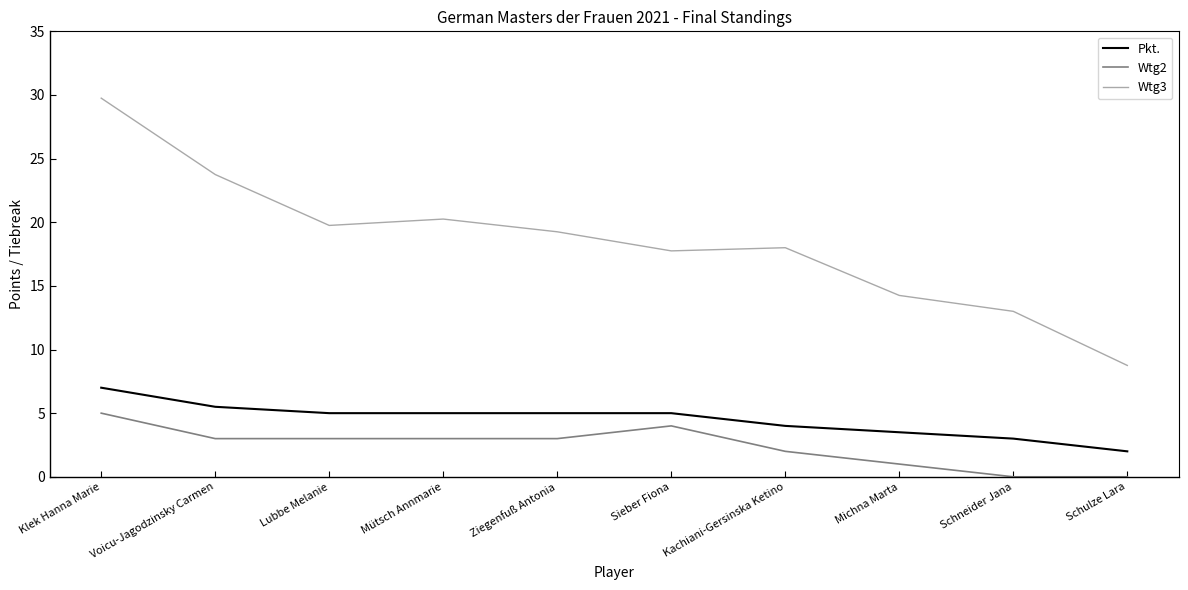

What position from the left is Voicu-Jagodzinsky Carmen?

2